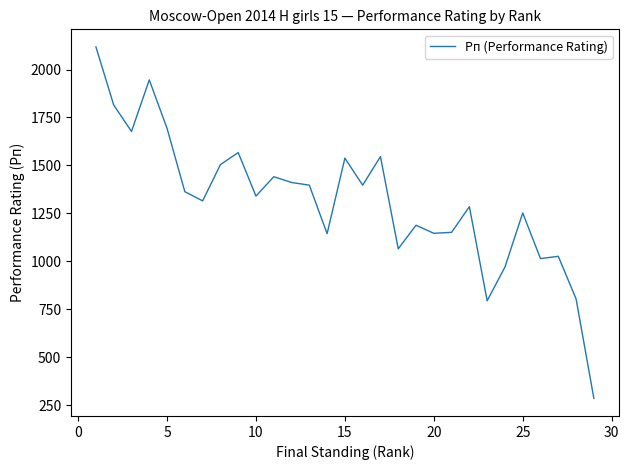

What is the smallest value displayed?

285